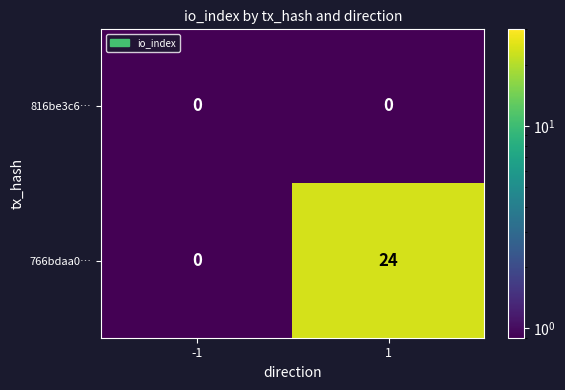

What is the total value across all series at -1?

0